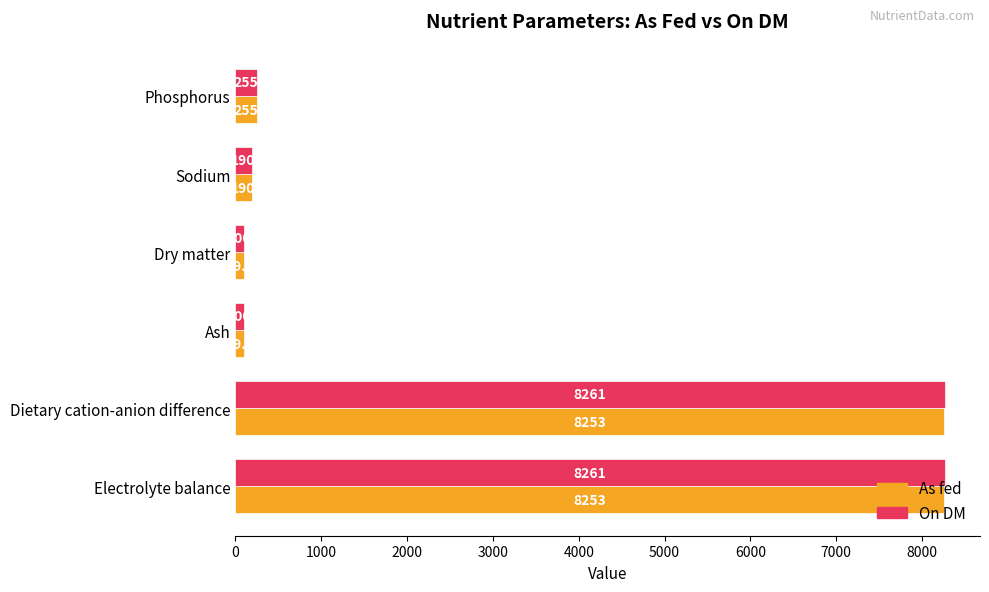

What is the sum of all As fed values?

17150.8